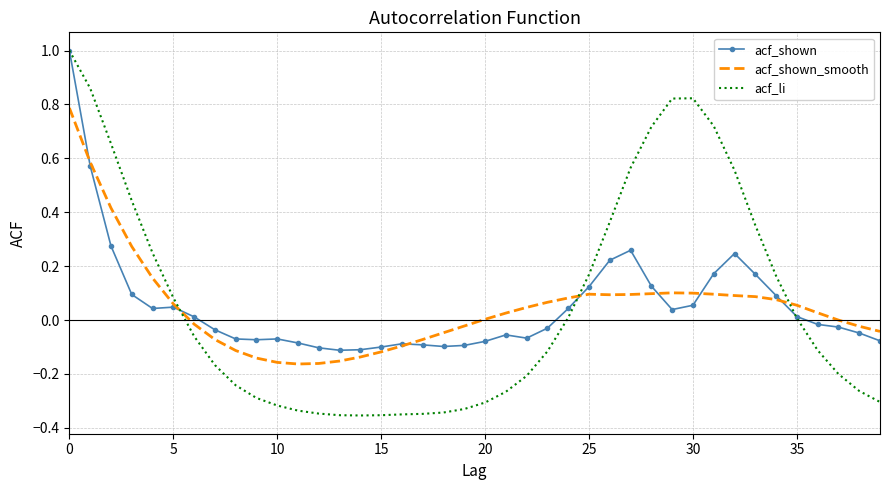

What is the maximum value shown in the chart?

1.0